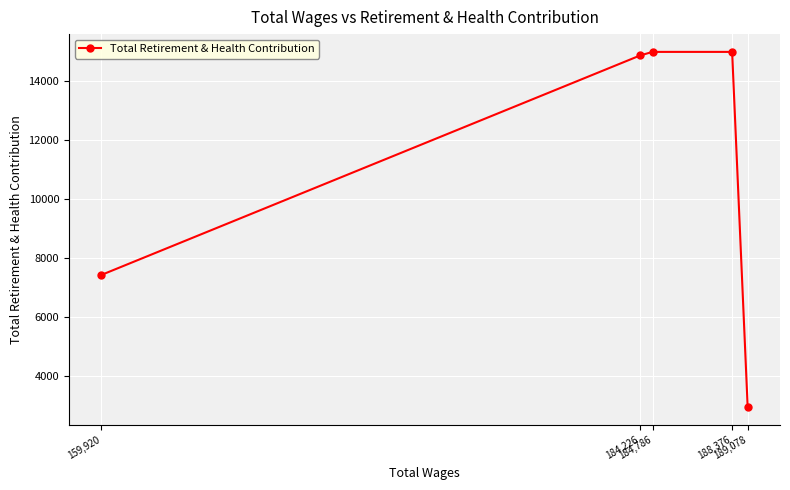

Rank the categories by value from lowest to highest.

189,078, 159,920, 184,226, 188,376, 184,786